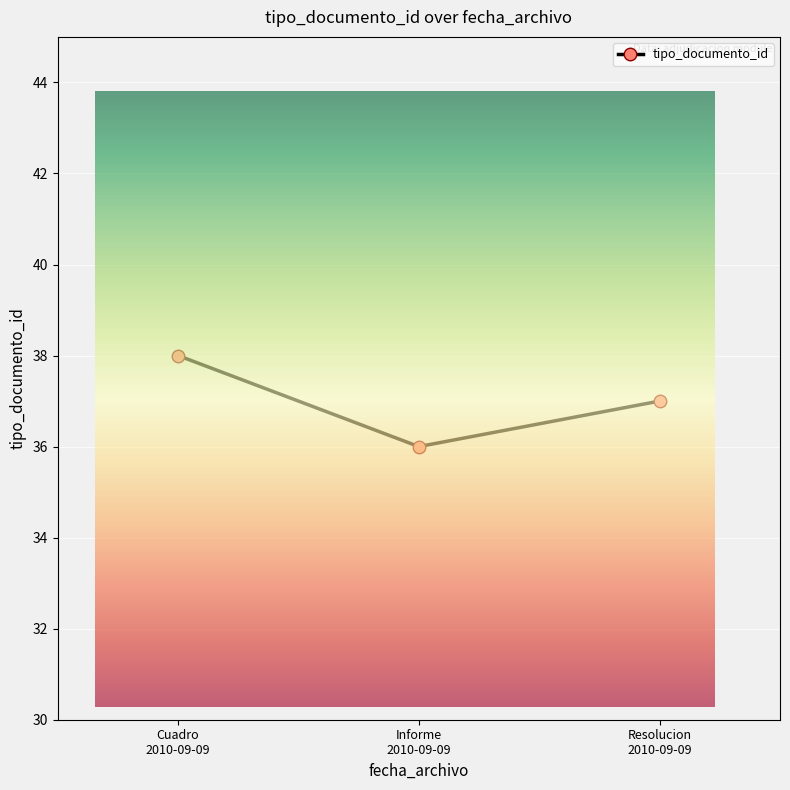

Which label corresponds to the largest value in the chart?

Cuadro 2010-09-09